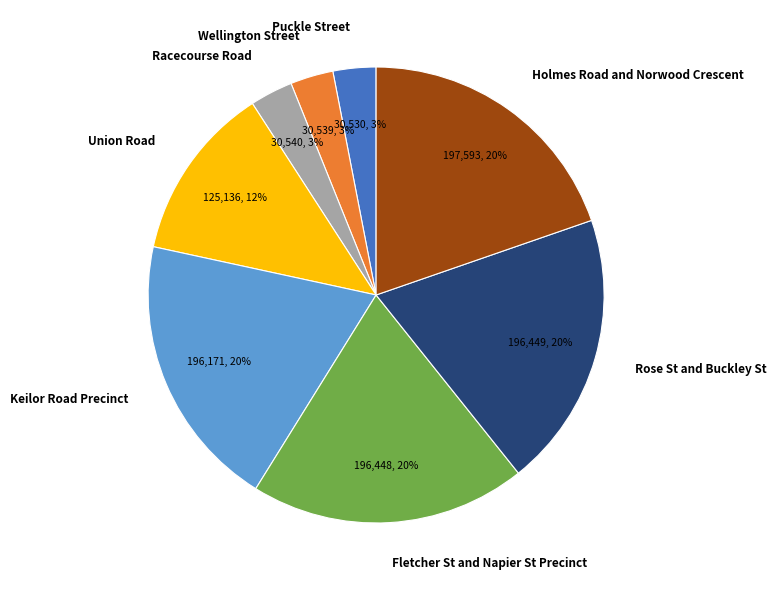

To the nearest percent, what percentage of the pie is Keilor Road Precinct?

20%